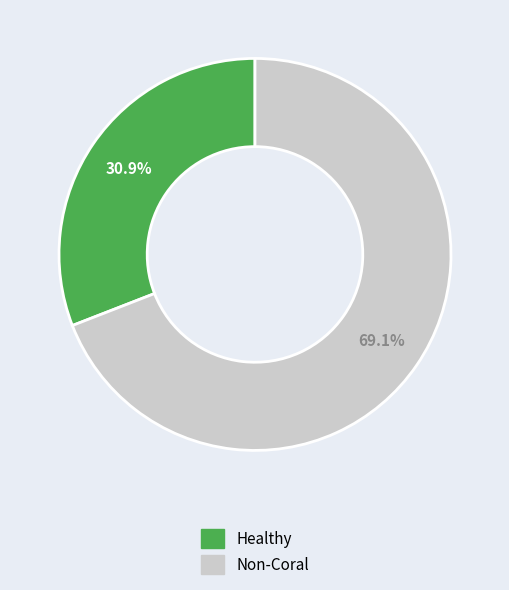

Does any single category account for the majority?

Yes